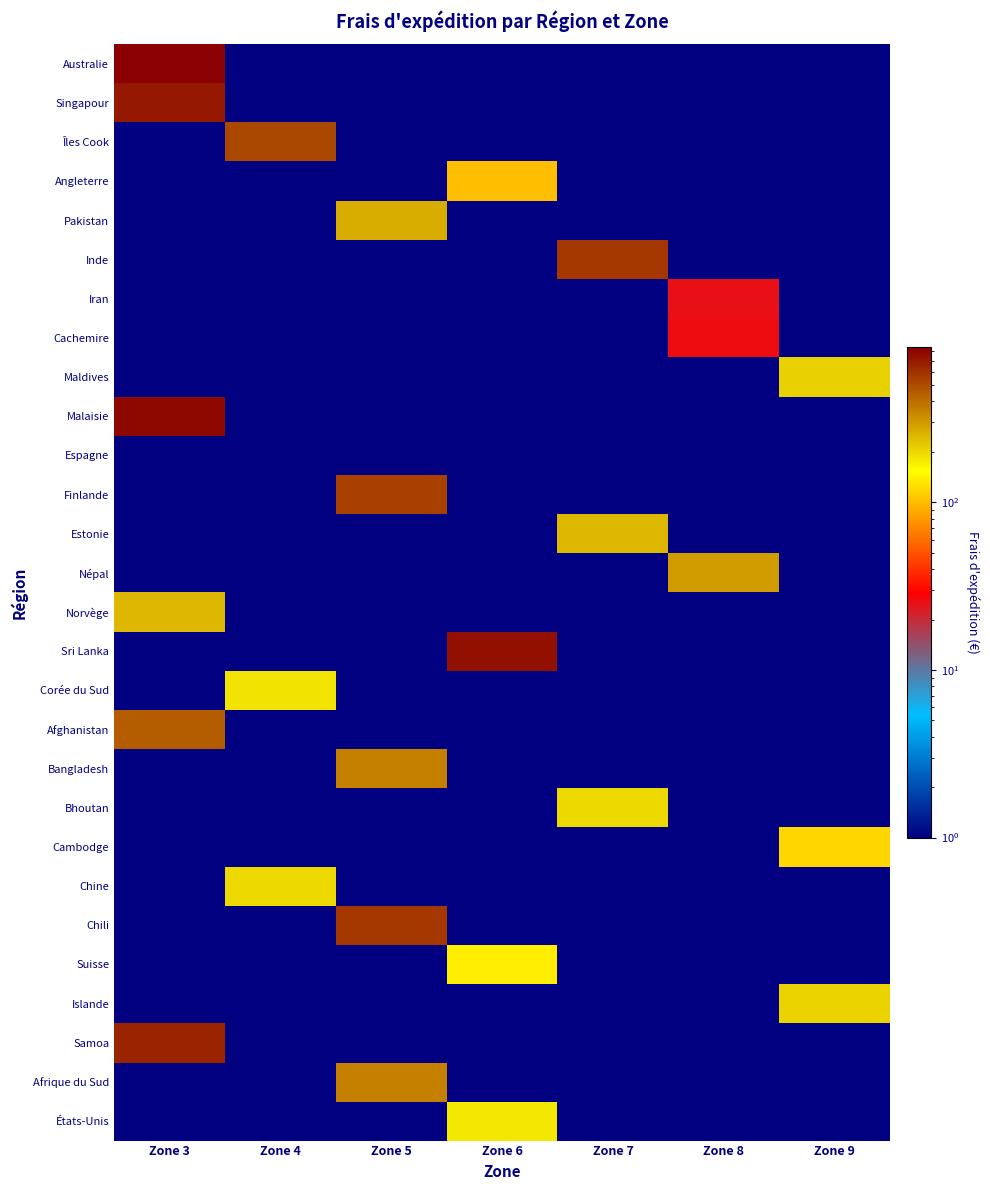

Reading right to left, extract all data points from this chart.

Australie: Zone 9=1	Zone 8=1	Zone 7=1	Zone 6=1	Zone 5=1	Zone 4=1	Zone 3=841
Singapour: Zone 9=1	Zone 8=1	Zone 7=1	Zone 6=1	Zone 5=1	Zone 4=1	Zone 3=700
Îles Cook: Zone 9=1	Zone 8=1	Zone 7=1	Zone 6=1	Zone 5=1	Zone 4=520	Zone 3=1
Angleterre: Zone 9=1	Zone 8=1	Zone 7=1	Zone 6=100	Zone 5=1	Zone 4=1	Zone 3=1
Pakistan: Zone 9=1	Zone 8=1	Zone 7=1	Zone 6=1	Zone 5=265	Zone 4=1	Zone 3=1
Inde: Zone 9=1	Zone 8=1	Zone 7=578	Zone 6=1	Zone 5=1	Zone 4=1	Zone 3=1
Iran: Zone 9=1	Zone 8=25	Zone 7=1	Zone 6=1	Zone 5=1	Zone 4=1	Zone 3=1
Cachemire: Zone 9=1	Zone 8=26	Zone 7=1	Zone 6=1	Zone 5=1	Zone 4=1	Zone 3=1
Maldives: Zone 9=214	Zone 8=1	Zone 7=1	Zone 6=1	Zone 5=1	Zone 4=1	Zone 3=1
Malaisie: Zone 9=1	Zone 8=1	Zone 7=1	Zone 6=1	Zone 5=1	Zone 4=1	Zone 3=780
Espagne: Zone 9=1	Zone 8=1	Zone 7=1	Zone 6=1	Zone 5=1	Zone 4=1	Zone 3=1
Finlande: Zone 9=1	Zone 8=1	Zone 7=1	Zone 6=1	Zone 5=540	Zone 4=1	Zone 3=1
Estonie: Zone 9=1	Zone 8=1	Zone 7=245	Zone 6=1	Zone 5=1	Zone 4=1	Zone 3=1
Népal: Zone 9=1	Zone 8=300	Zone 7=1	Zone 6=1	Zone 5=1	Zone 4=1	Zone 3=1
Norvège: Zone 9=1	Zone 8=1	Zone 7=1	Zone 6=1	Zone 5=1	Zone 4=1	Zone 3=245
Sri Lanka: Zone 9=1	Zone 8=1	Zone 7=1	Zone 6=754	Zone 5=1	Zone 4=1	Zone 3=1
Corée du Sud: Zone 9=1	Zone 8=1	Zone 7=1	Zone 6=1	Zone 5=1	Zone 4=185	Zone 3=1
Afghanistan: Zone 9=1	Zone 8=1	Zone 7=1	Zone 6=1	Zone 5=1	Zone 4=1	Zone 3=456
Bangladesh: Zone 9=1	Zone 8=1	Zone 7=1	Zone 6=1	Zone 5=358	Zone 4=1	Zone 3=1
Bhoutan: Zone 9=1	Zone 8=1	Zone 7=200	Zone 6=1	Zone 5=1	Zone 4=1	Zone 3=1
Cambodge: Zone 9=120	Zone 8=1	Zone 7=1	Zone 6=1	Zone 5=1	Zone 4=1	Zone 3=1
Chine: Zone 9=1	Zone 8=1	Zone 7=1	Zone 6=1	Zone 5=1	Zone 4=200	Zone 3=1
Chili: Zone 9=1	Zone 8=1	Zone 7=1	Zone 6=1	Zone 5=568	Zone 4=1	Zone 3=1
Suisse: Zone 9=1	Zone 8=1	Zone 7=1	Zone 6=140	Zone 5=1	Zone 4=1	Zone 3=1
Islande: Zone 9=206	Zone 8=1	Zone 7=1	Zone 6=1	Zone 5=1	Zone 4=1	Zone 3=1
Samoa: Zone 9=1	Zone 8=1	Zone 7=1	Zone 6=1	Zone 5=1	Zone 4=1	Zone 3=650
Afrique du Sud: Zone 9=1	Zone 8=1	Zone 7=1	Zone 6=1	Zone 5=354	Zone 4=1	Zone 3=1
États-Unis: Zone 9=1	Zone 8=1	Zone 7=1	Zone 6=182	Zone 5=1	Zone 4=1	Zone 3=1